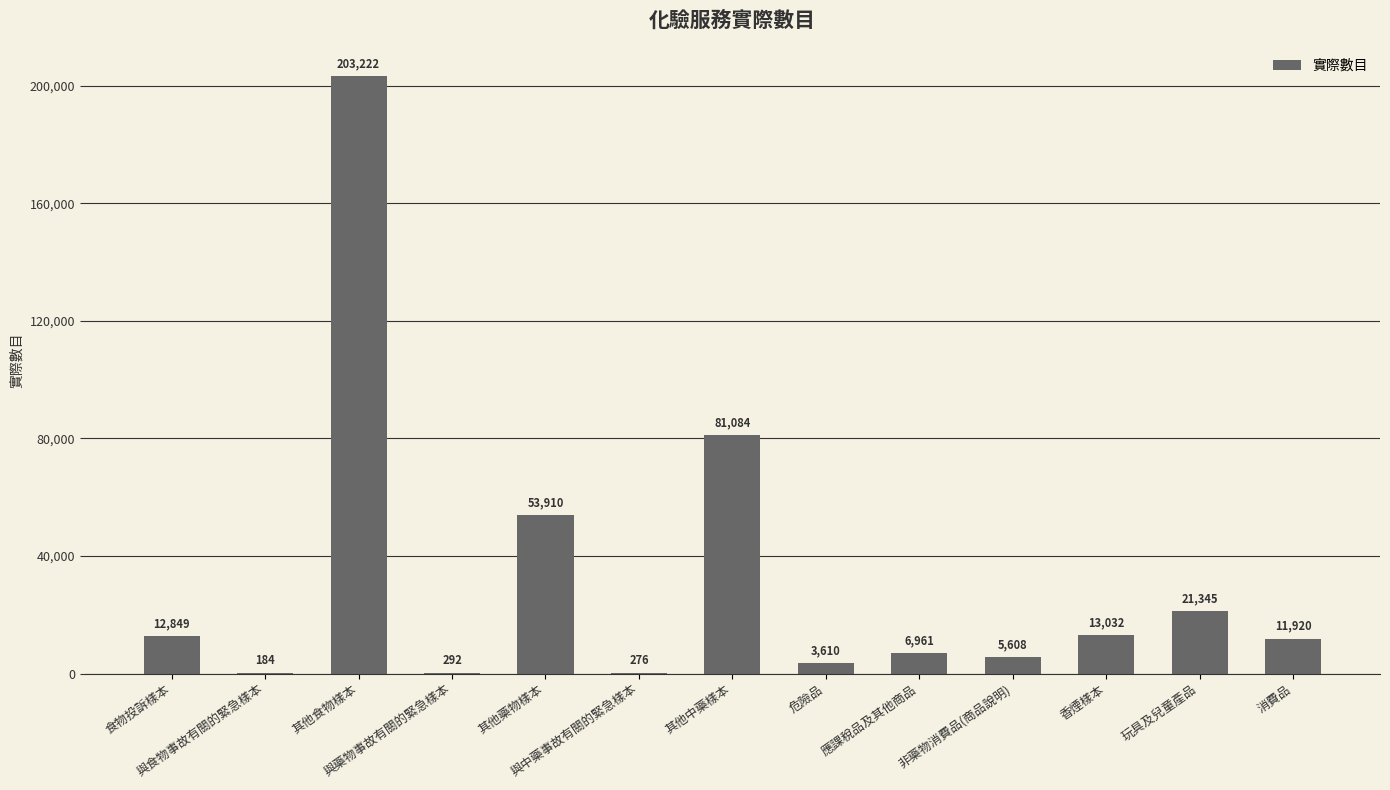

Does the chart contain stacked bars?

No